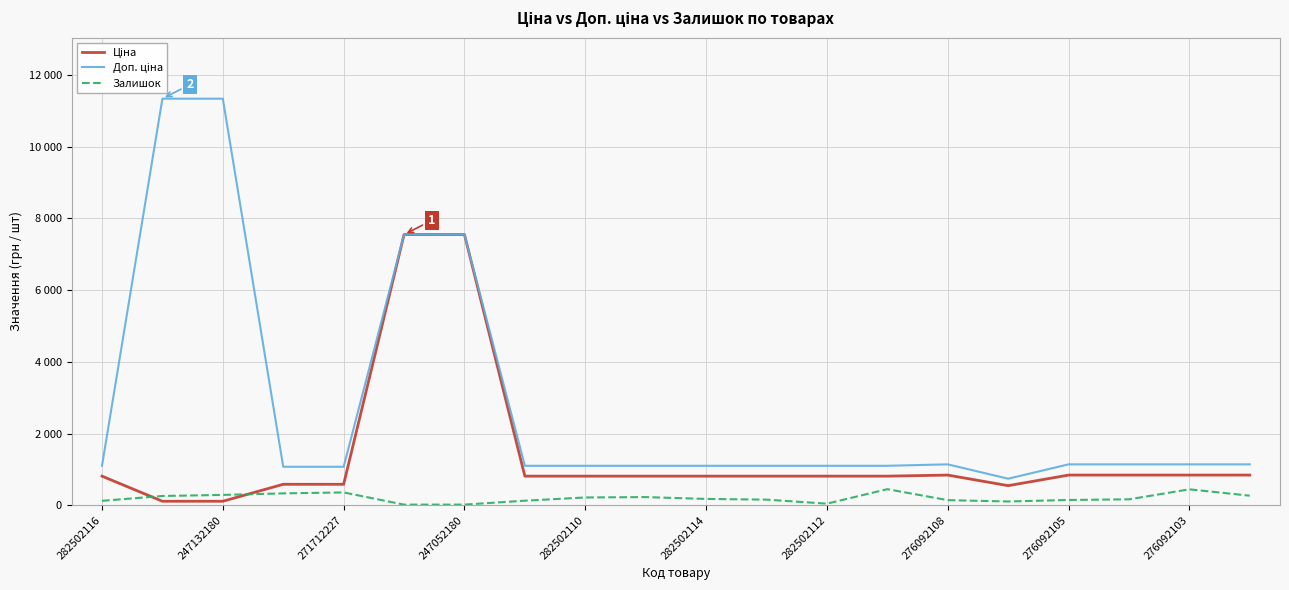

Does the chart have visible grid lines?

Yes